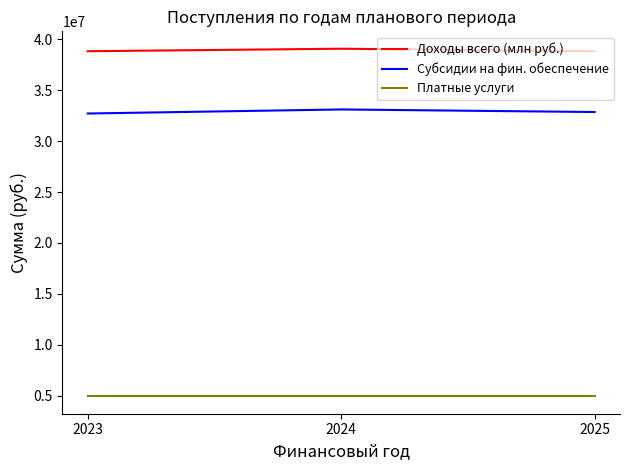

What is the approximate value of Доходы всего (млн руб.) at 2024?

39067741.0